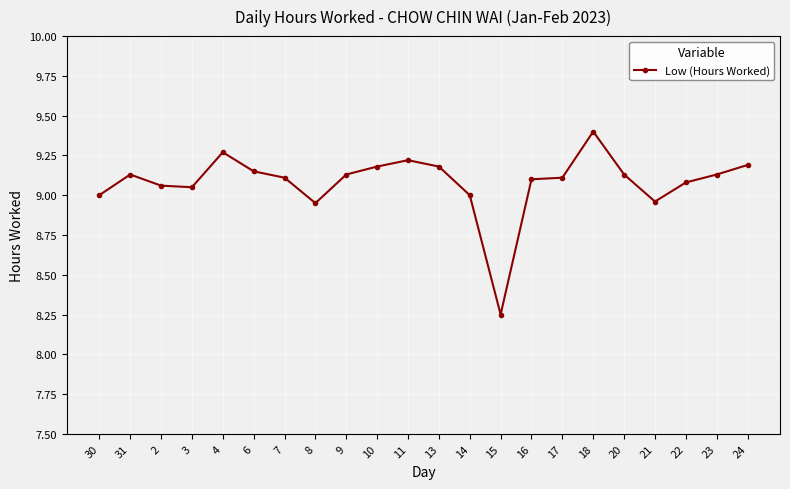

Is this an area chart (filled region under the line)?

No